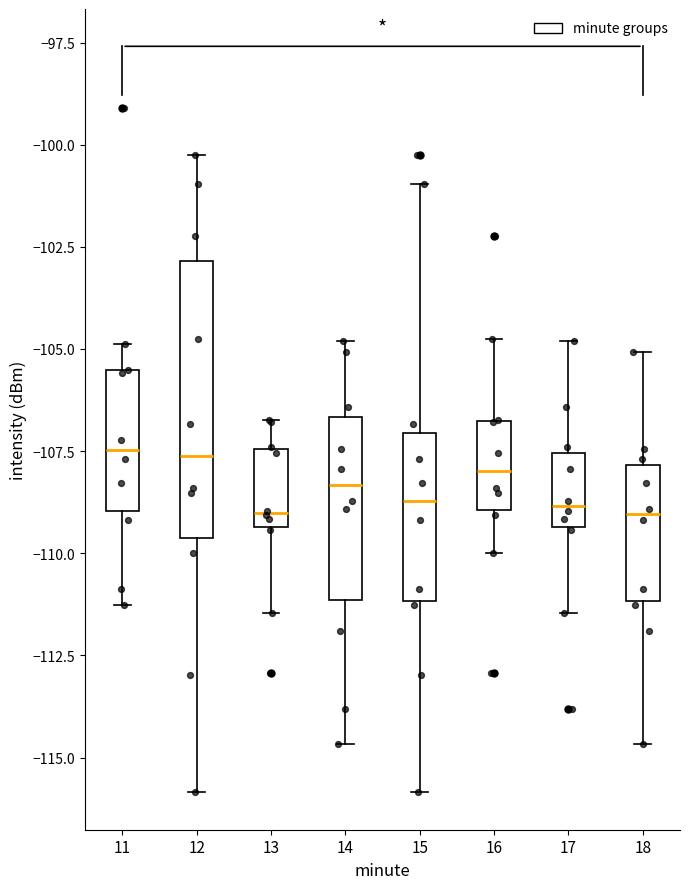

Reading left to right, transcribe this box plot: for each box, give where its median line is, the range the box spans, and where its two whiskers end, as read against the y-axis. The values are not printed on the chart, so give them approximately, as read against the axis.

11: median -107.5, box -109.0 to -105.5, whiskers -111.5 to -105.0
12: median -107.5, box -109.5 to -103.0, whiskers -116.0 to -100.5
13: median -109.0, box -109.5 to -107.5, whiskers -111.5 to -106.5
14: median -108.5, box -111.0 to -106.5, whiskers -114.5 to -105.0
15: median -108.5, box -111.0 to -107.0, whiskers -116.0 to -101.0
16: median -108.0, box -109.0 to -107.0, whiskers -110.0 to -104.5
17: median -109.0, box -109.5 to -107.5, whiskers -111.5 to -105.0
18: median -109.0, box -111.0 to -108.0, whiskers -114.5 to -105.0